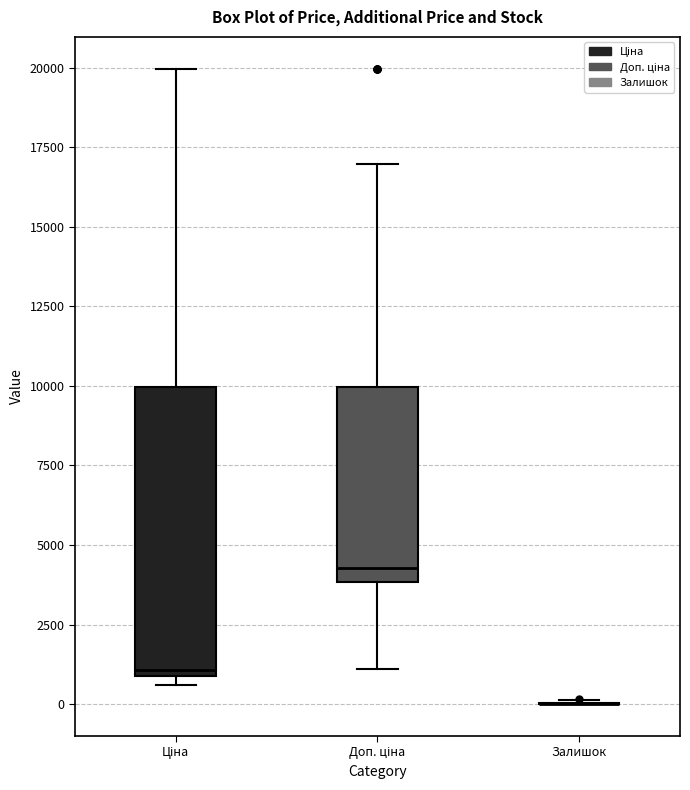

Comparing the boxes themselves (not the whiskers), which one is the tallest?

Ціна